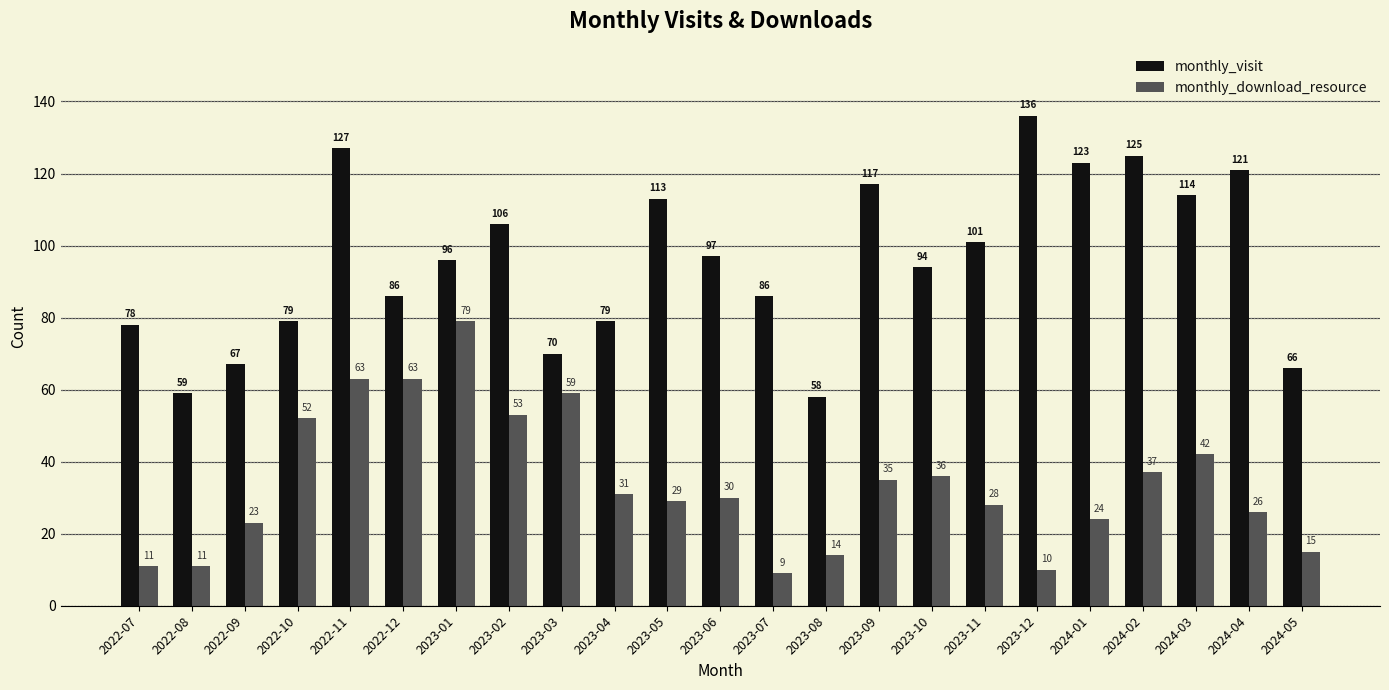

What value does the monthly_download_resource series have at 2023-02, to the nearest 10?

50